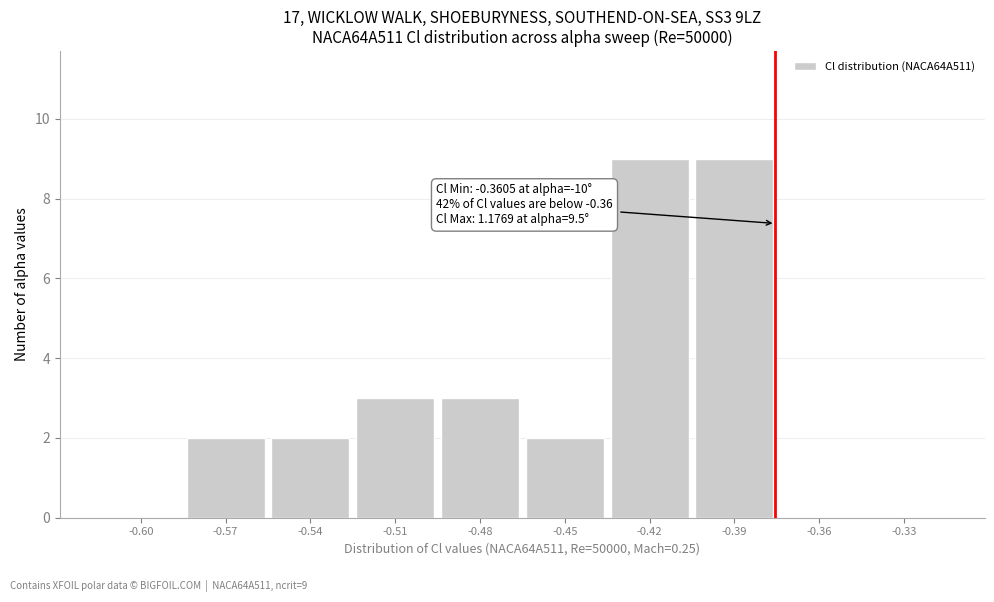

Reading left to right, what are all the values shown in this chart?

-0.60=0	-0.57=2	-0.54=2	-0.51=3	-0.48=3	-0.45=2	-0.42=9	-0.39=9	-0.36=0	-0.33=0